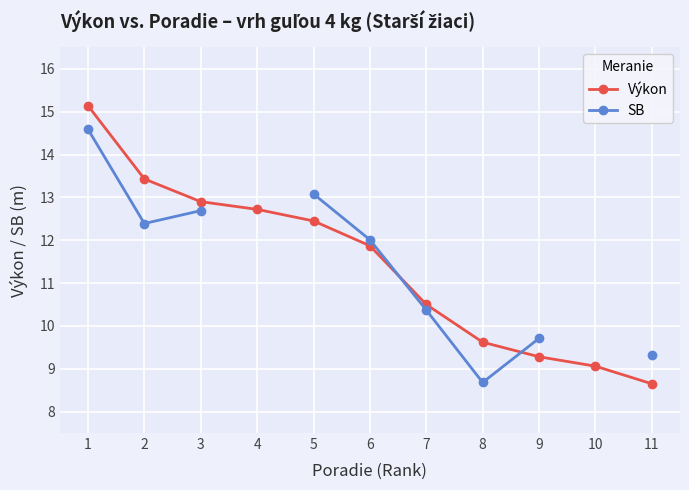

At how many categories does at least one series exceed 11?

6